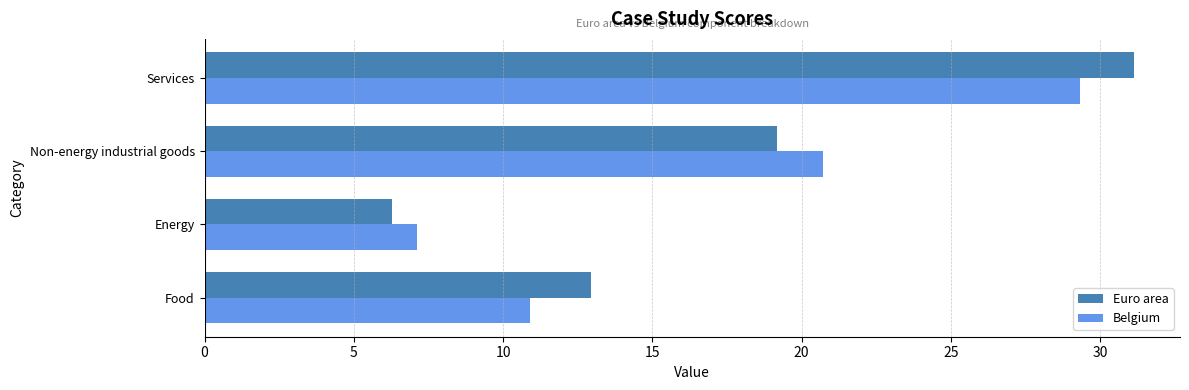

Rank the series by their average value, from lowest to highest.

Belgium, Euro area